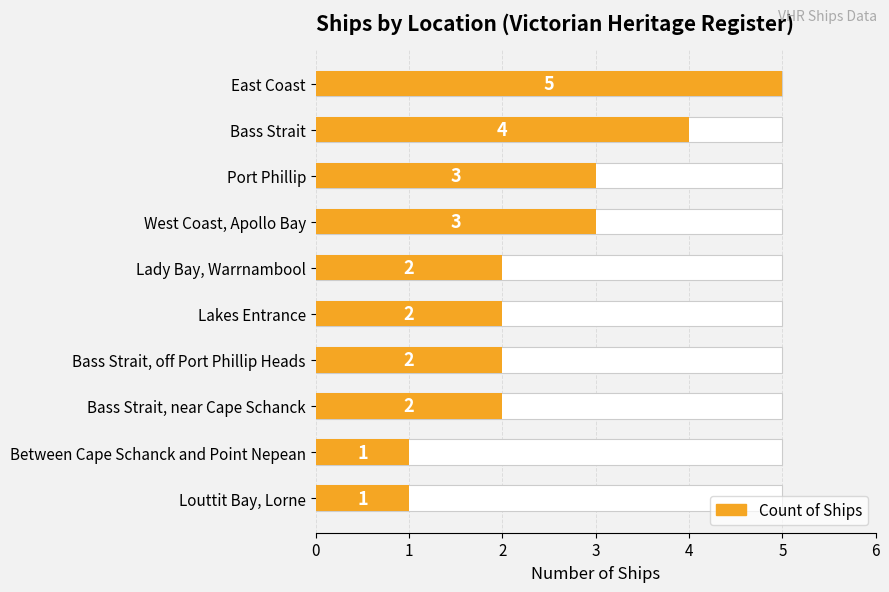

Reading left to right, what are all the values shown in this chart?

5	4	3	3	2	2	2	2	1	1